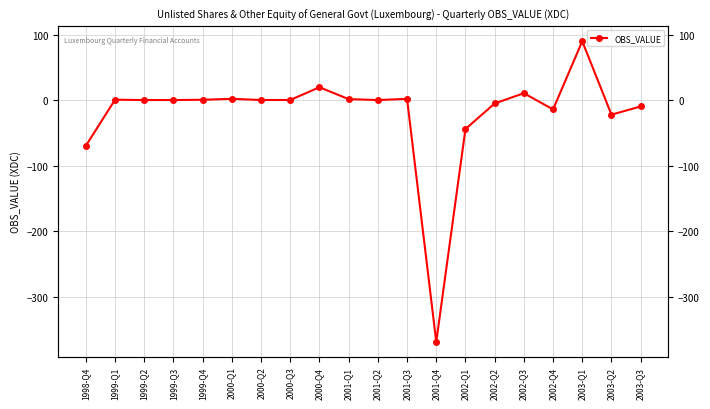

Between 2002-Q1 and 2000-Q3, which is larger?

2000-Q3